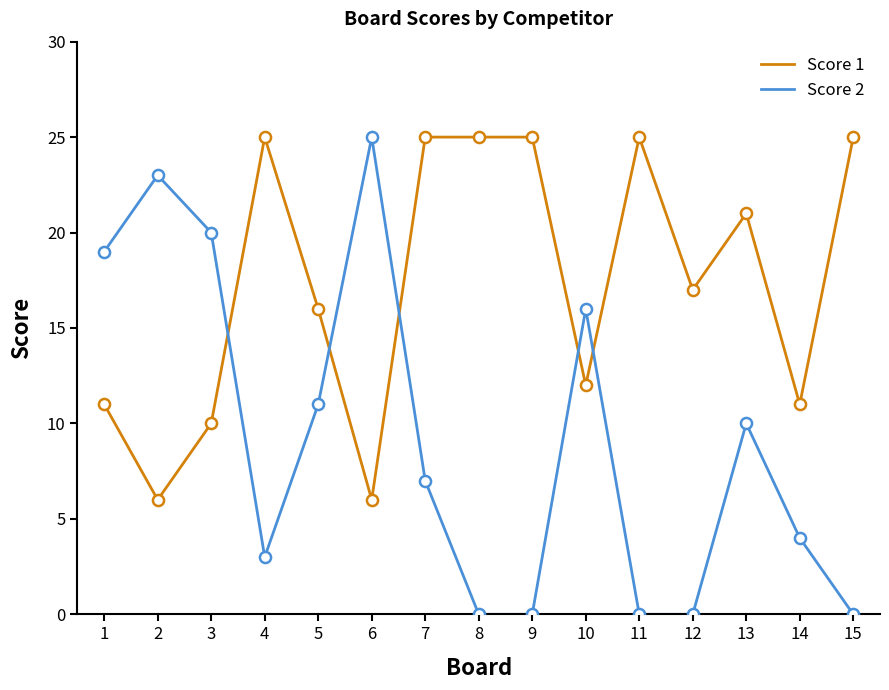

Where is Score 1 nearest to the value 15?

5